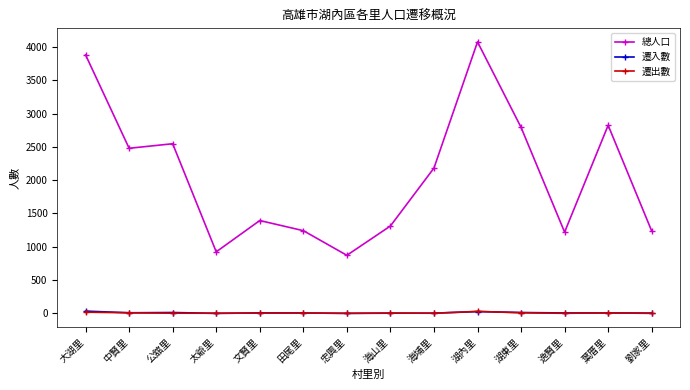

At which category does 總人口 reach its first local valley?

中賢里